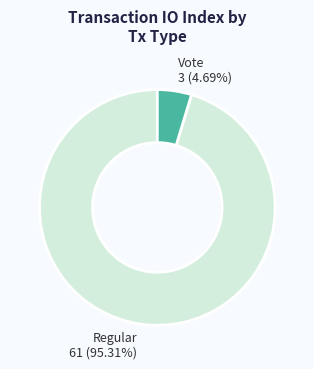

What is the largest slice in the pie chart?

Regular